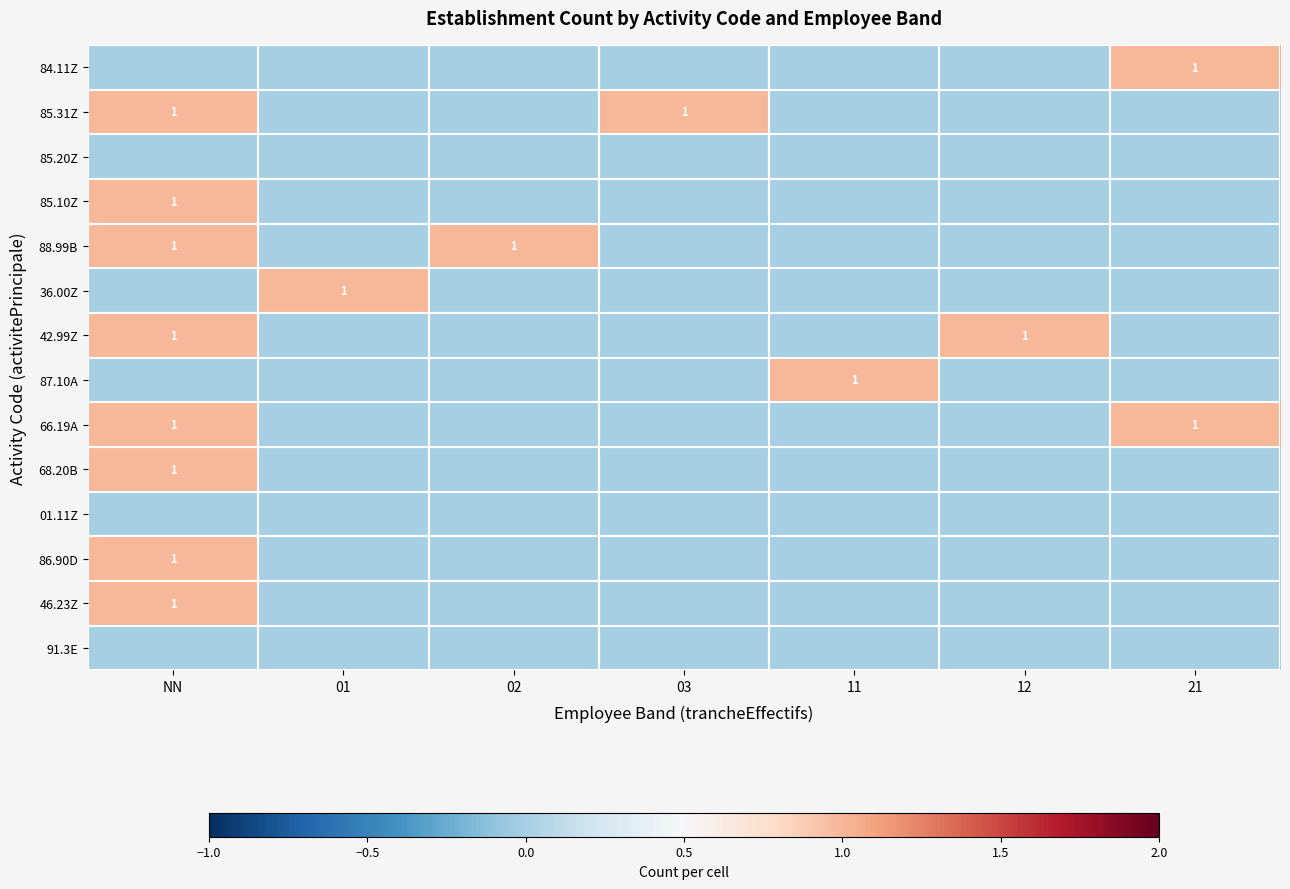

The 46.23Z series shows 1 at NN. True or false?

True